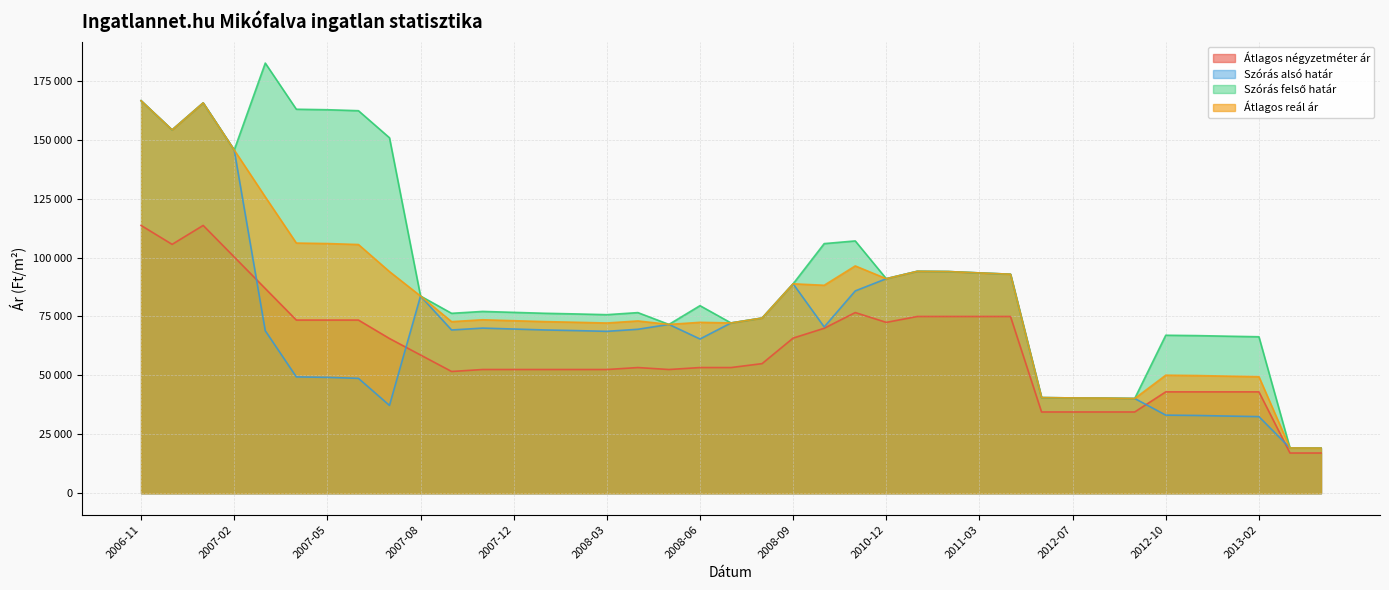

What is the label of the 1st point from the left?

2006-11